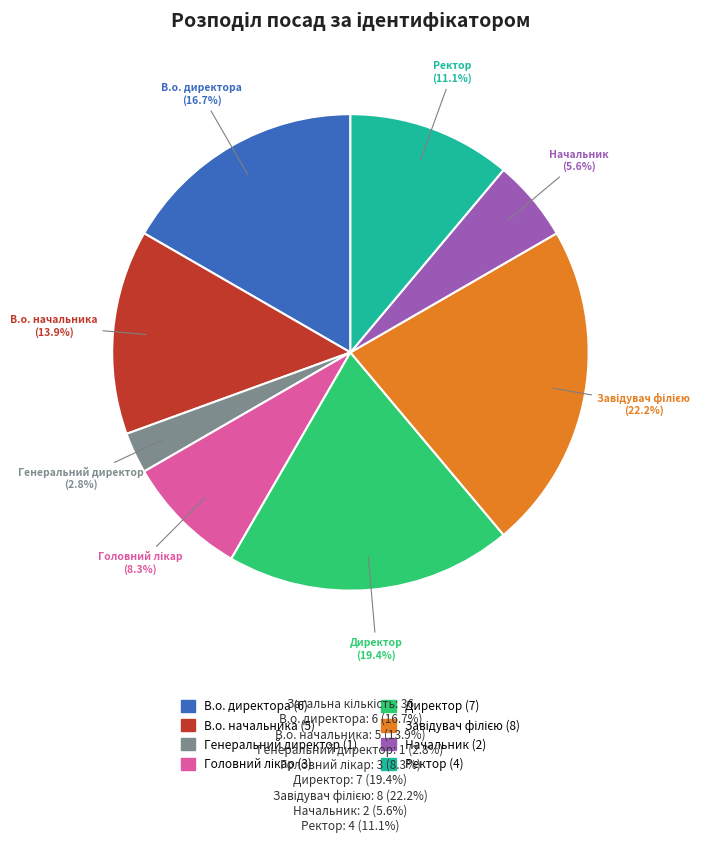

Is Начальник the majority of the pie?

No